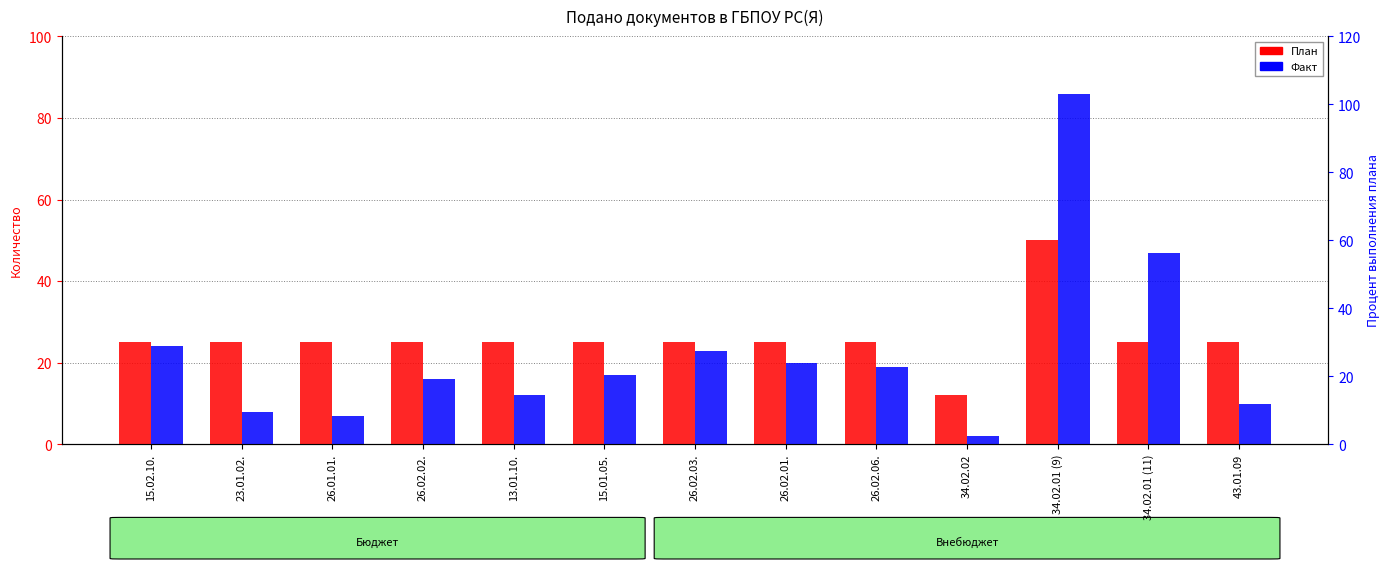

What position from the left is 15.01.05.?

6